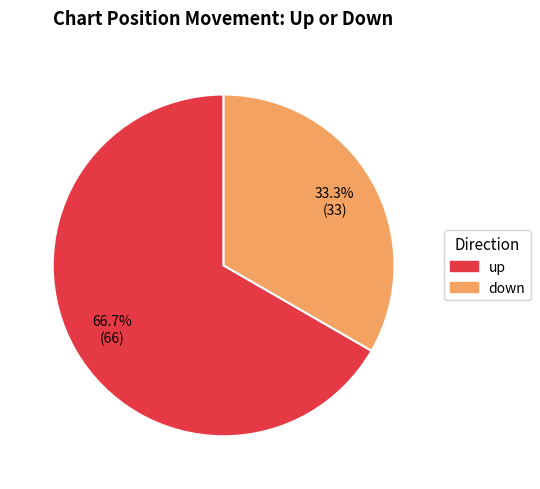

How many segments does this pie chart have?

2